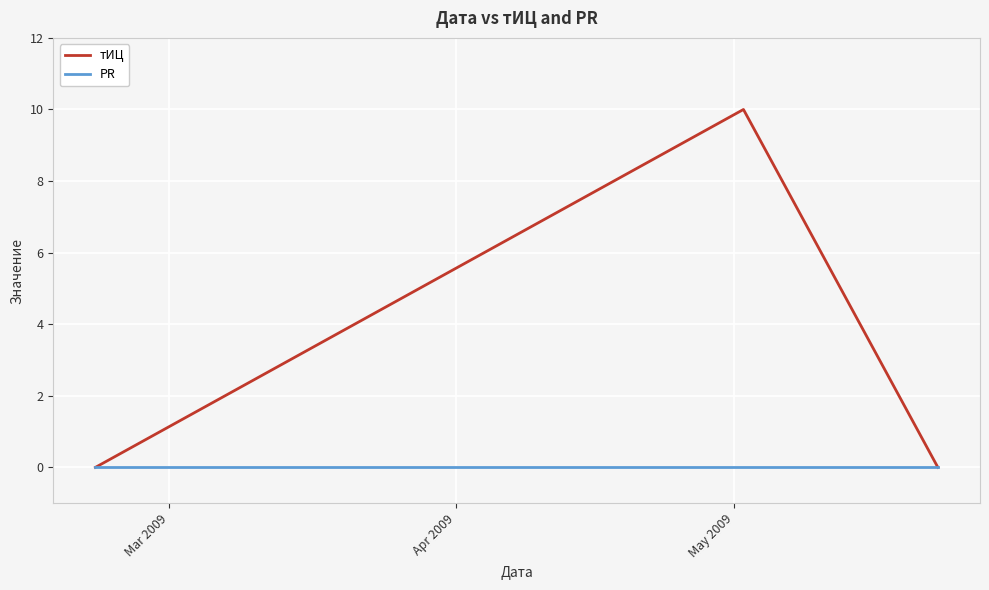

How many series are shown in this chart?

2